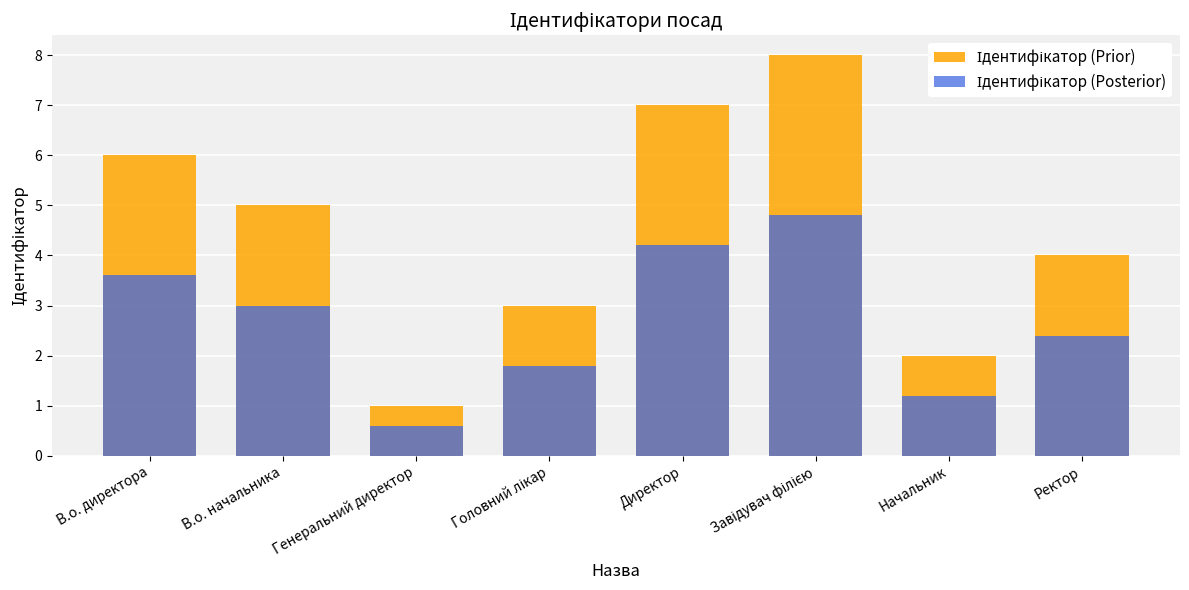

Rank the categories by Ідентифікатор (Prior) value from lowest to highest.

Генеральний директор, Начальник, Головний лікар, Ректор, В.о. начальника, В.о. директора, Директор, Завідувач філією